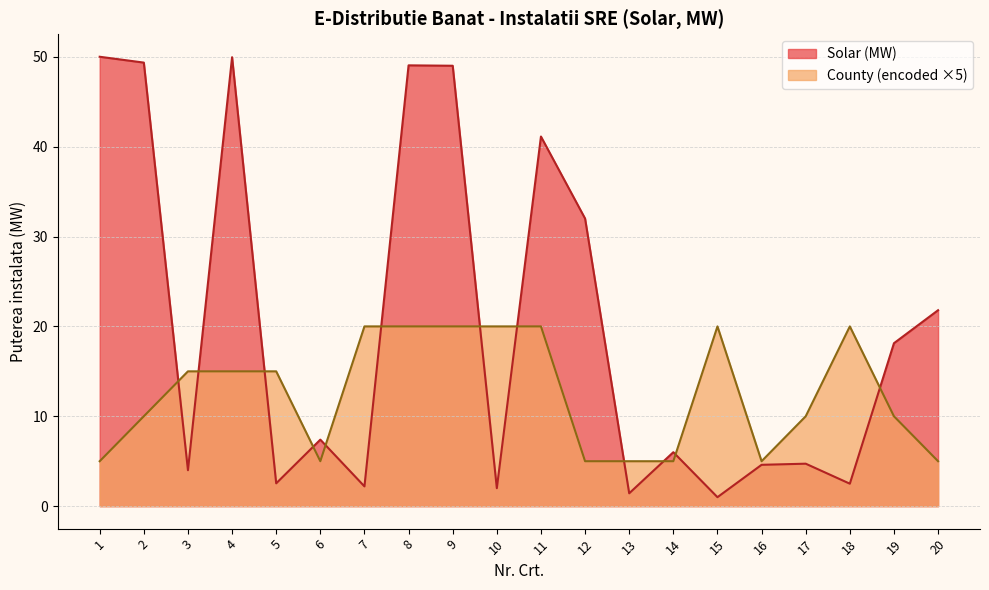

What is the difference between the second highest and second lowest values in the Solar (MW) series?

48.5